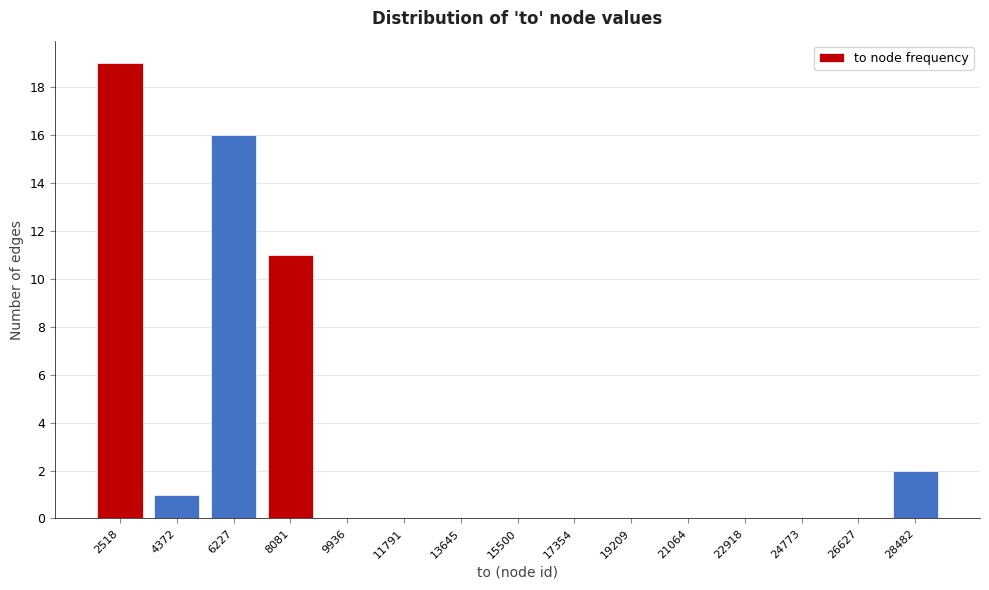

Reading right to left, extract all data points from this chart.

28482=2	26627=0	24773=0	22918=0	21064=0	19209=0	17354=0	15500=0	13645=0	11791=0	9936=0	8081=11	6227=16	4372=1	2518=19